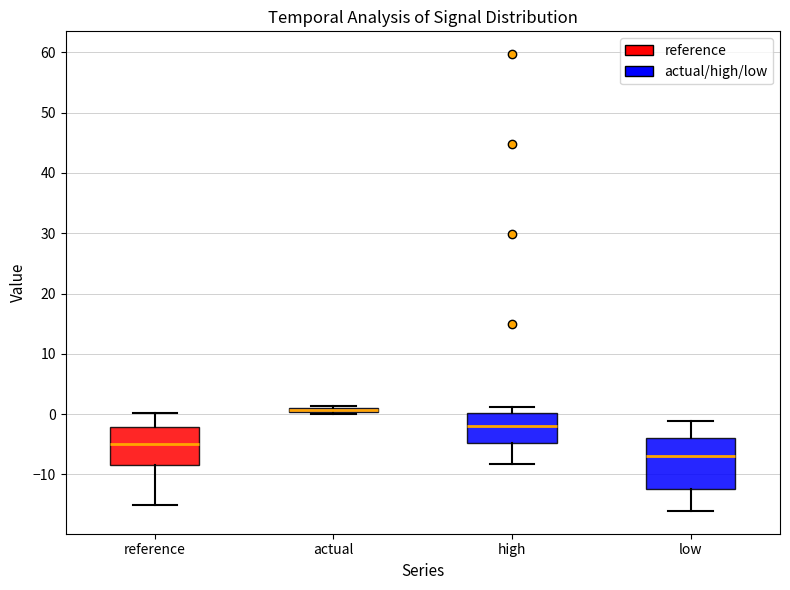

Which box has the highest median line?

actual